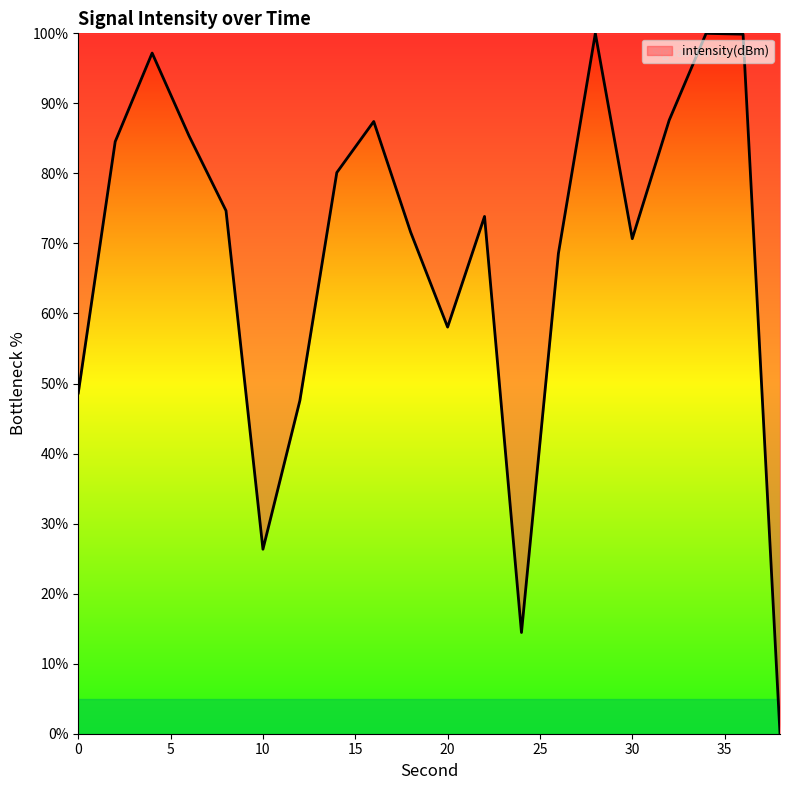

What is the maximum value shown in the chart?

100.0